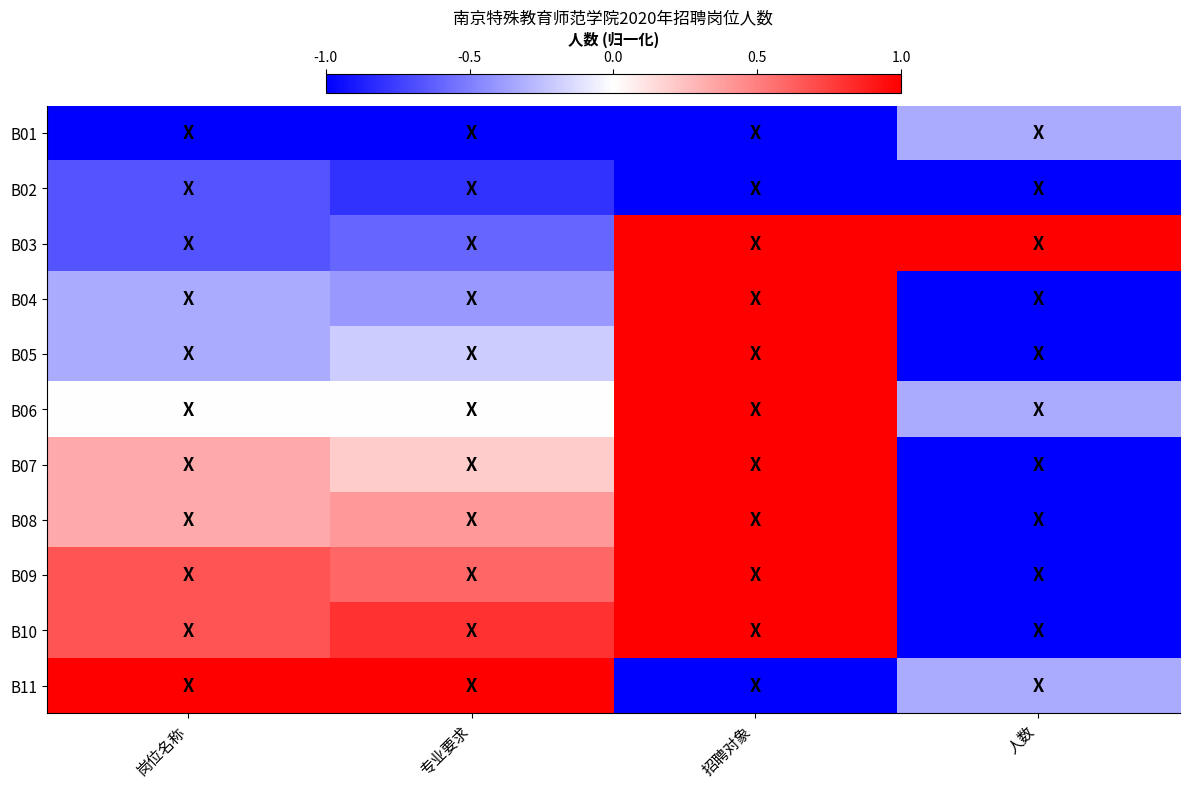

Rank the series at 专业要求 from highest to lowest value.

B11, B10, B09, B08, B07, B06, B05, B04, B03, B02, B01